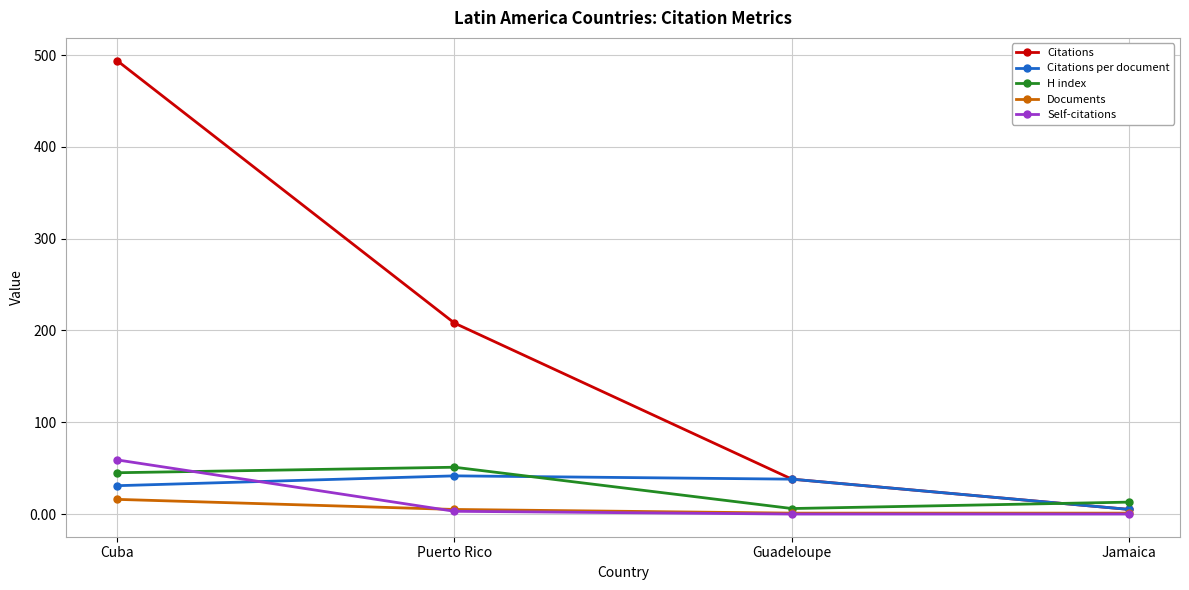

How many times do Citations per document and Self-citations cross each other?

1